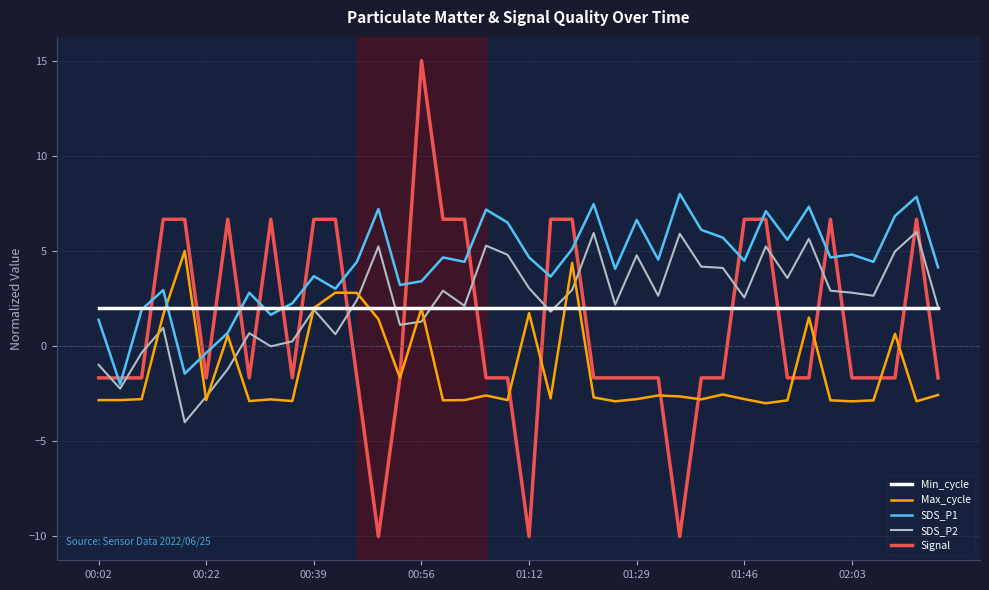

Which series has the widest spread of values?

Signal